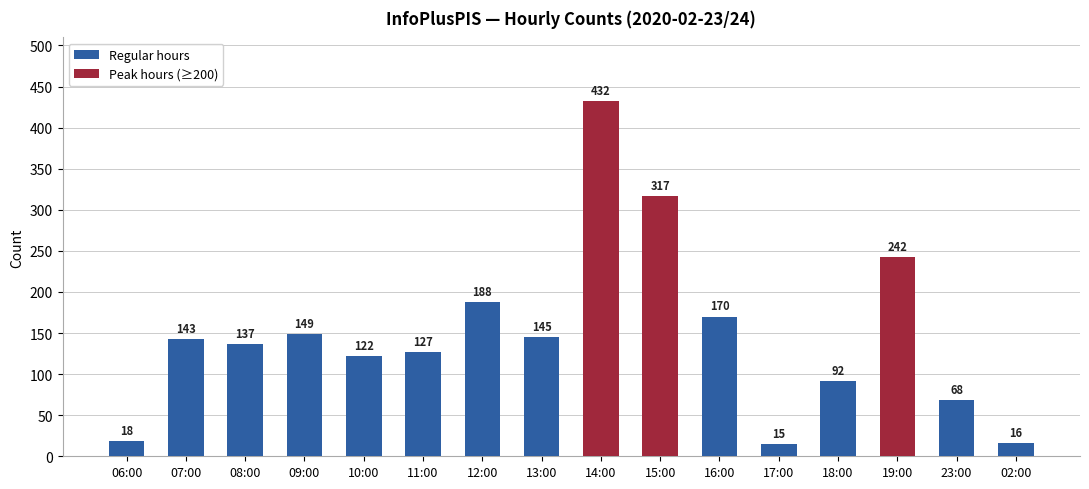

What is the change in value from 16:00 to 23:00?

-102